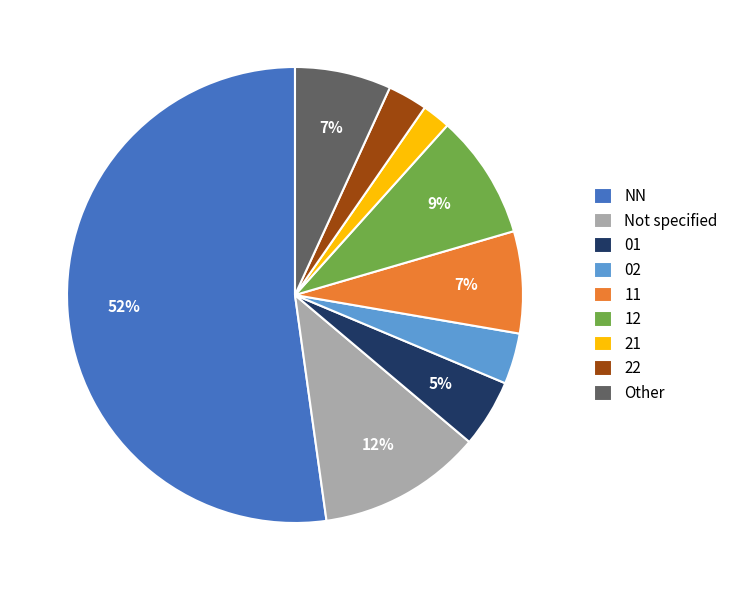

Between 02 and 11, which is larger?

11